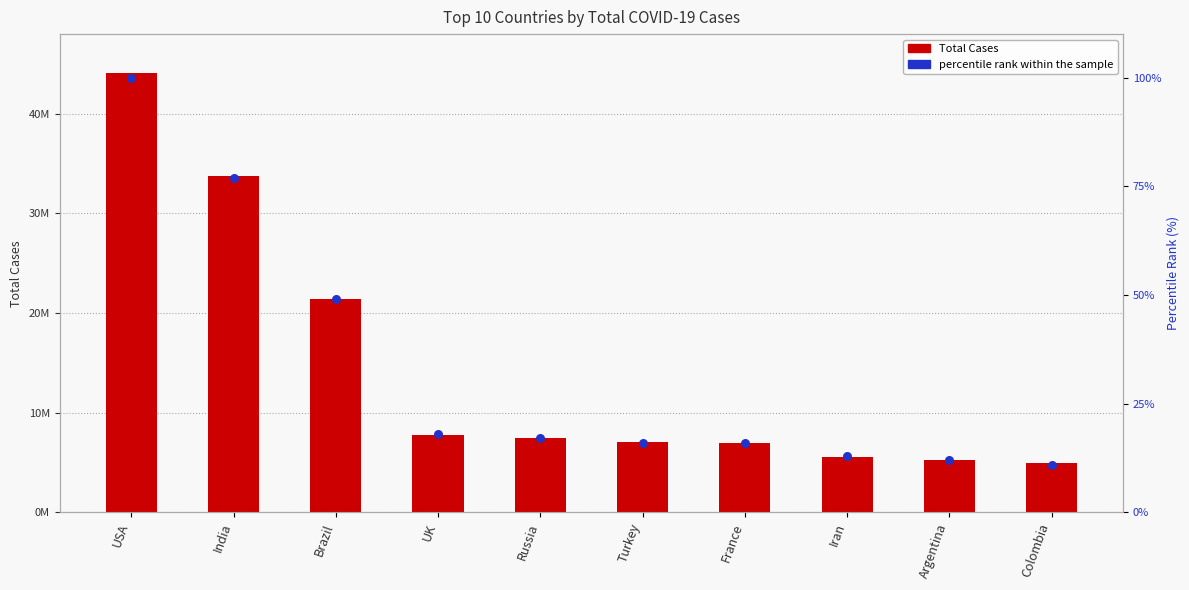

Is the value of percentile rank within the sample at Turkey greater than the value of Total Cases at Iran?

No